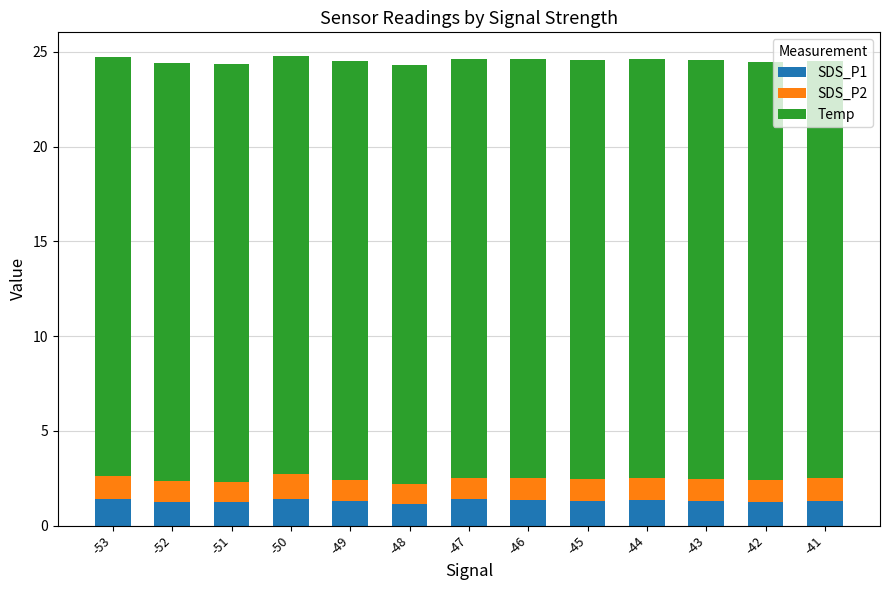

Is it true that SDS_P1 equals 1.4 at -46?

True